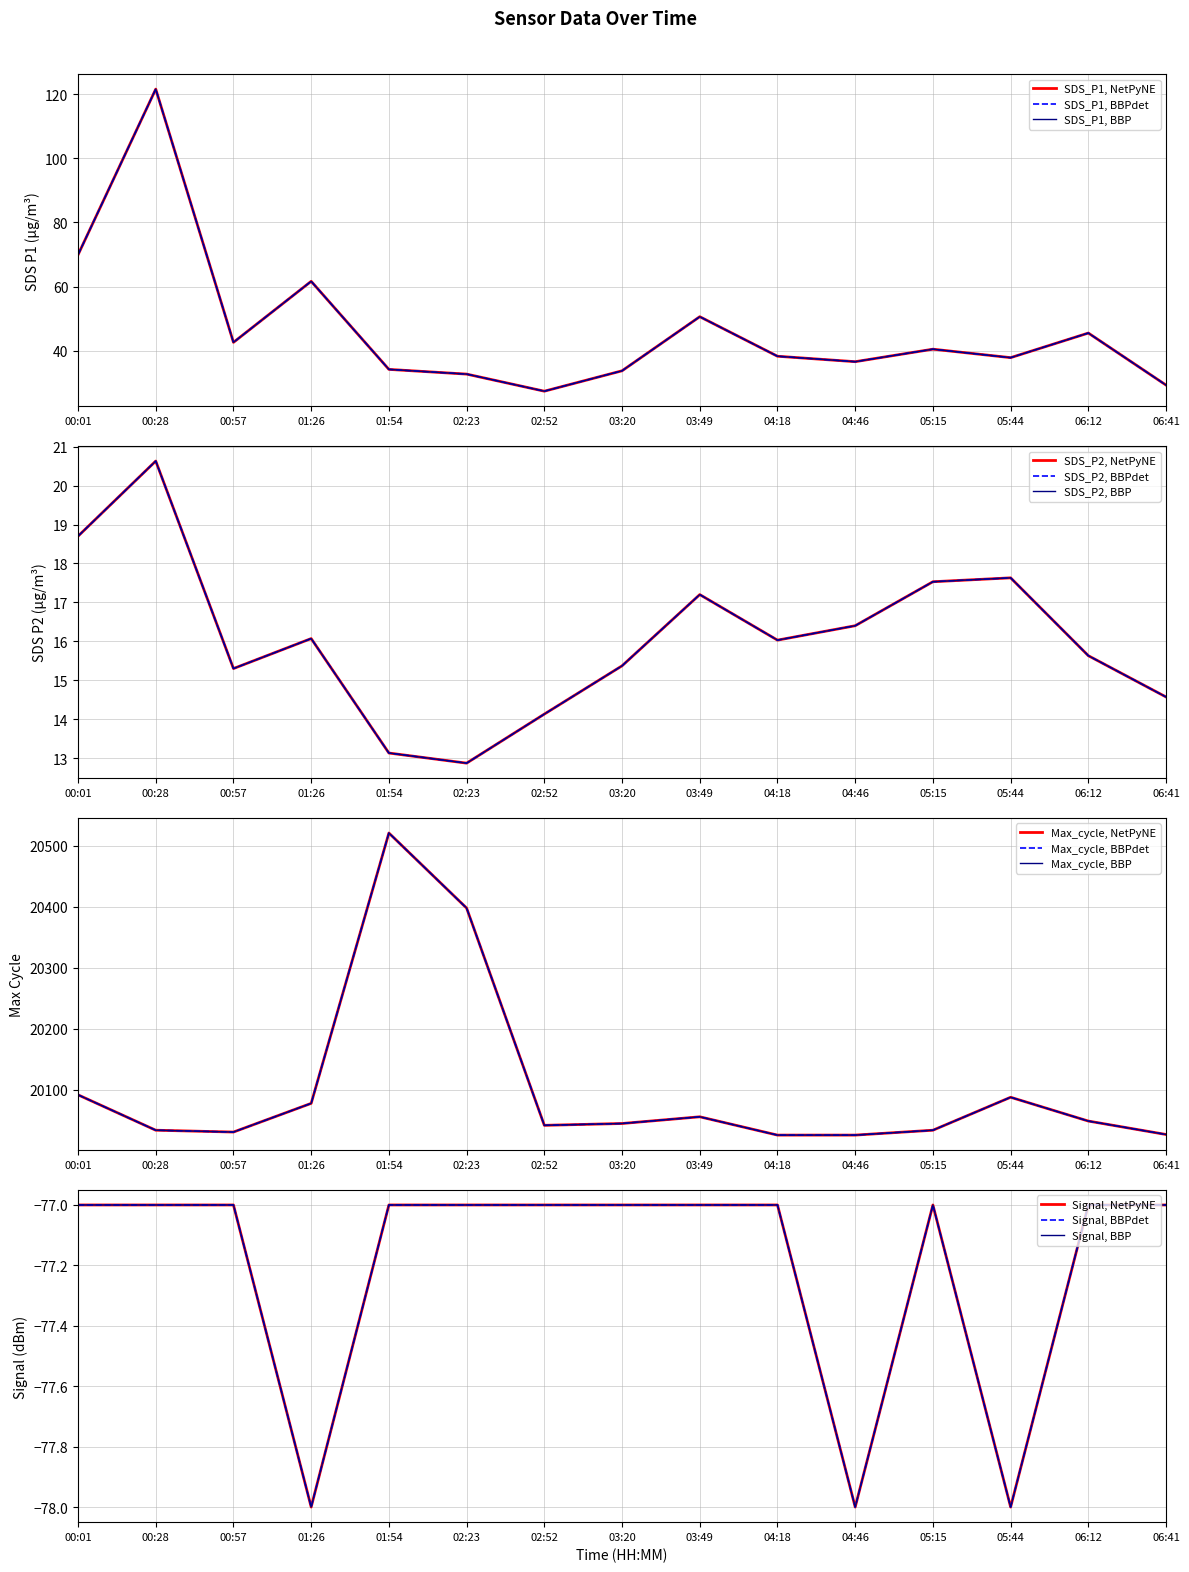

True or false: SDS_P1 and Signal intersect in this chart.

False